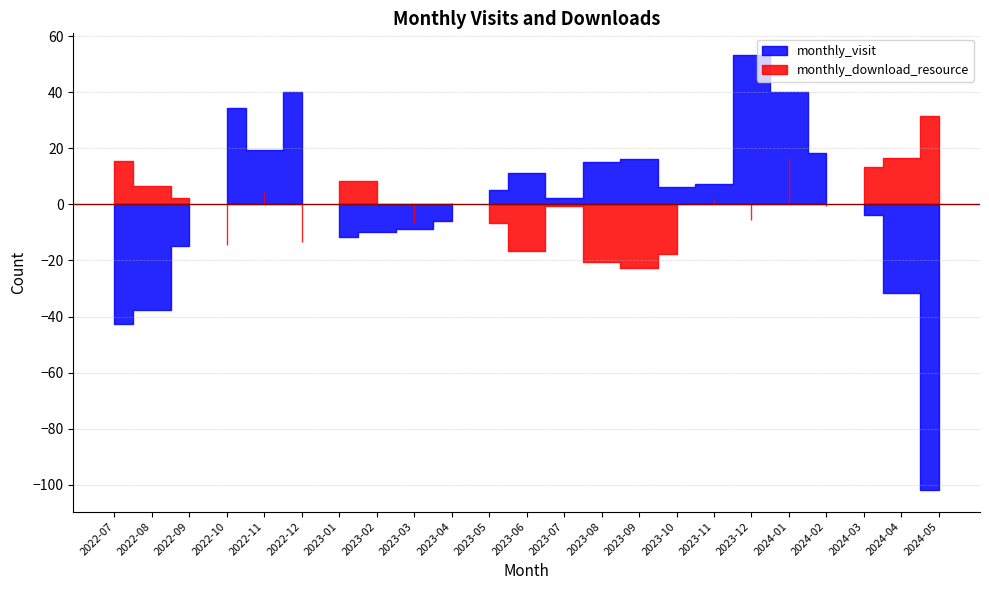

Between 2023-07 and 2023-09, which is larger?

2023-09